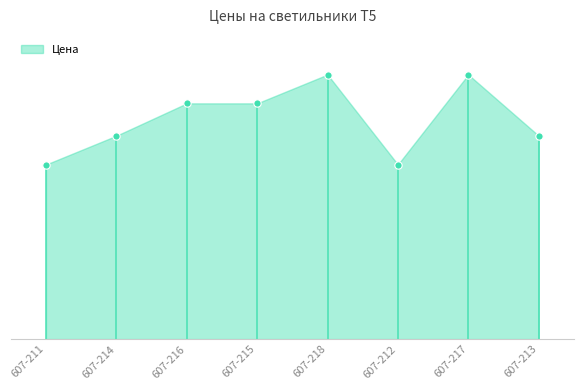

Between 607-215 and 607-217, which is larger?

607-217